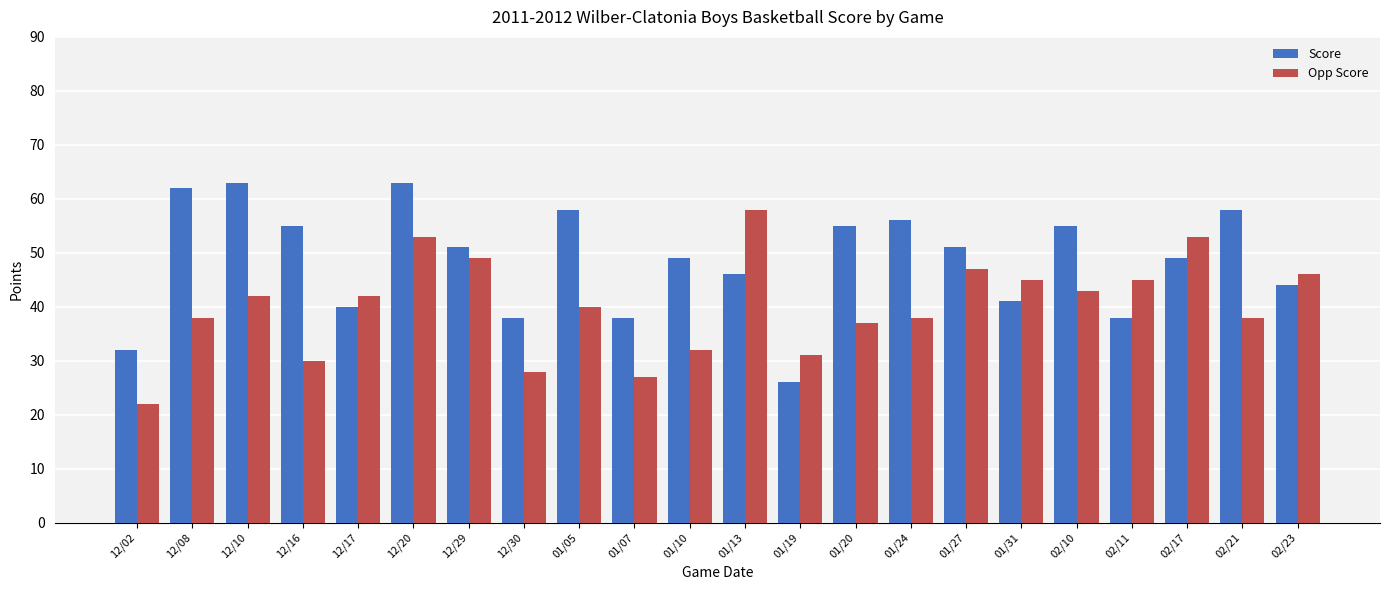

How many categories are shown in the chart?

22